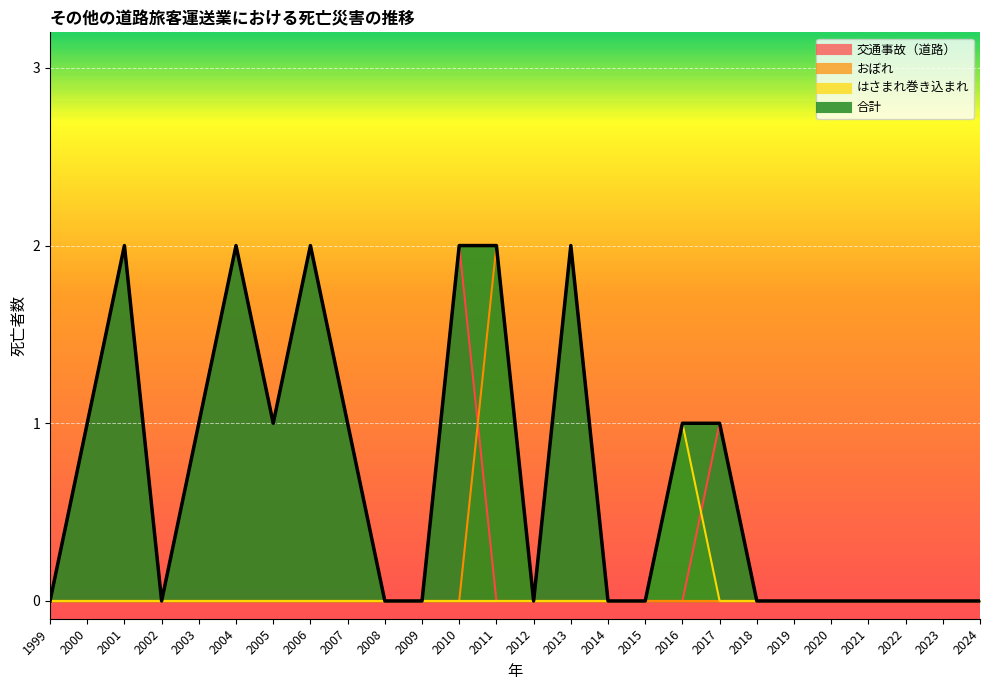

How many values in 交通事故（道路） are above zero?

10